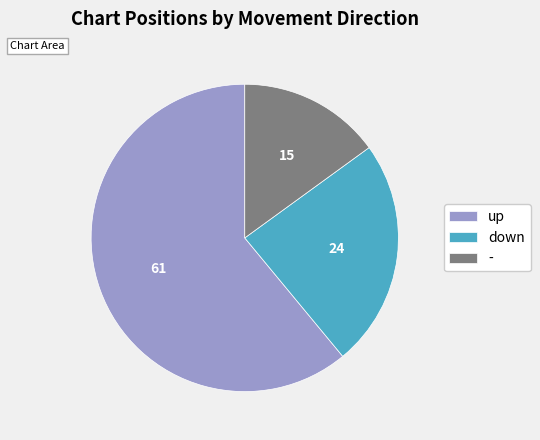

Which slice represents more than half of the pie?

up